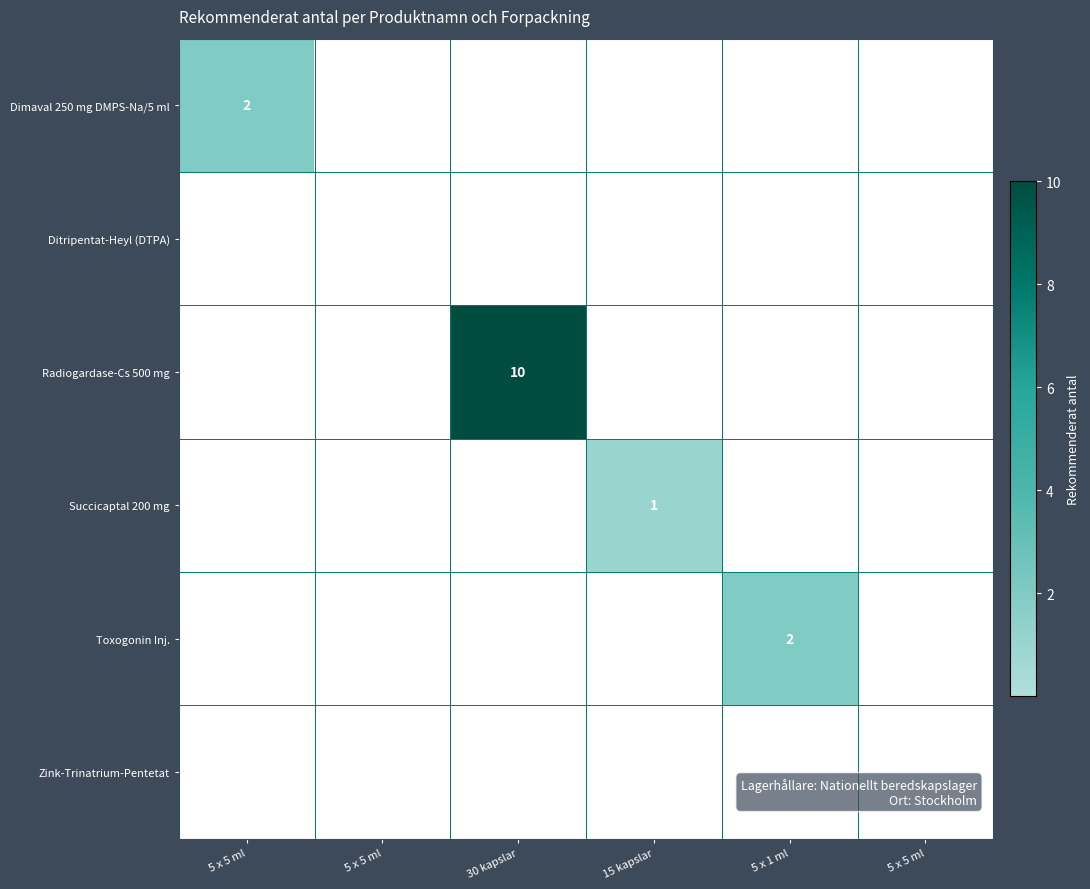

What is the highest value of the Succicaptal 200 mg series?

1